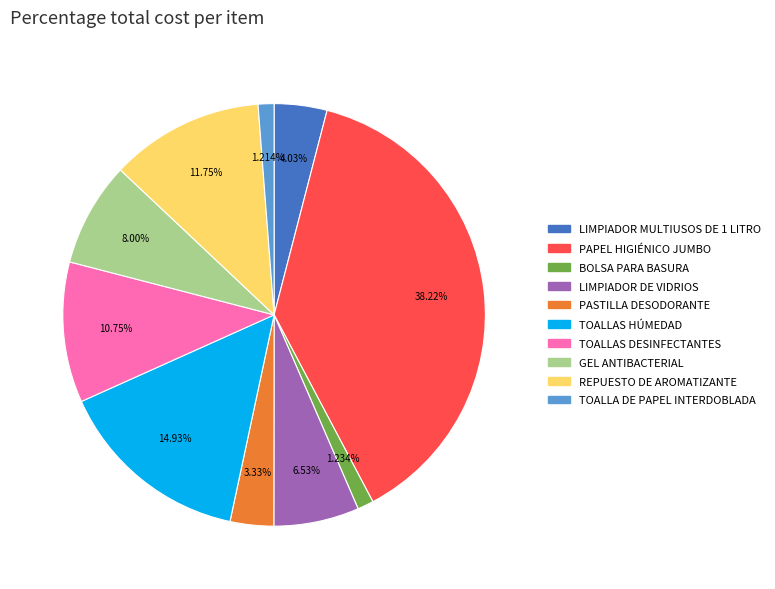

True or false: REPUESTO DE AROMATIZANTE accounts for 21% of the total.

False